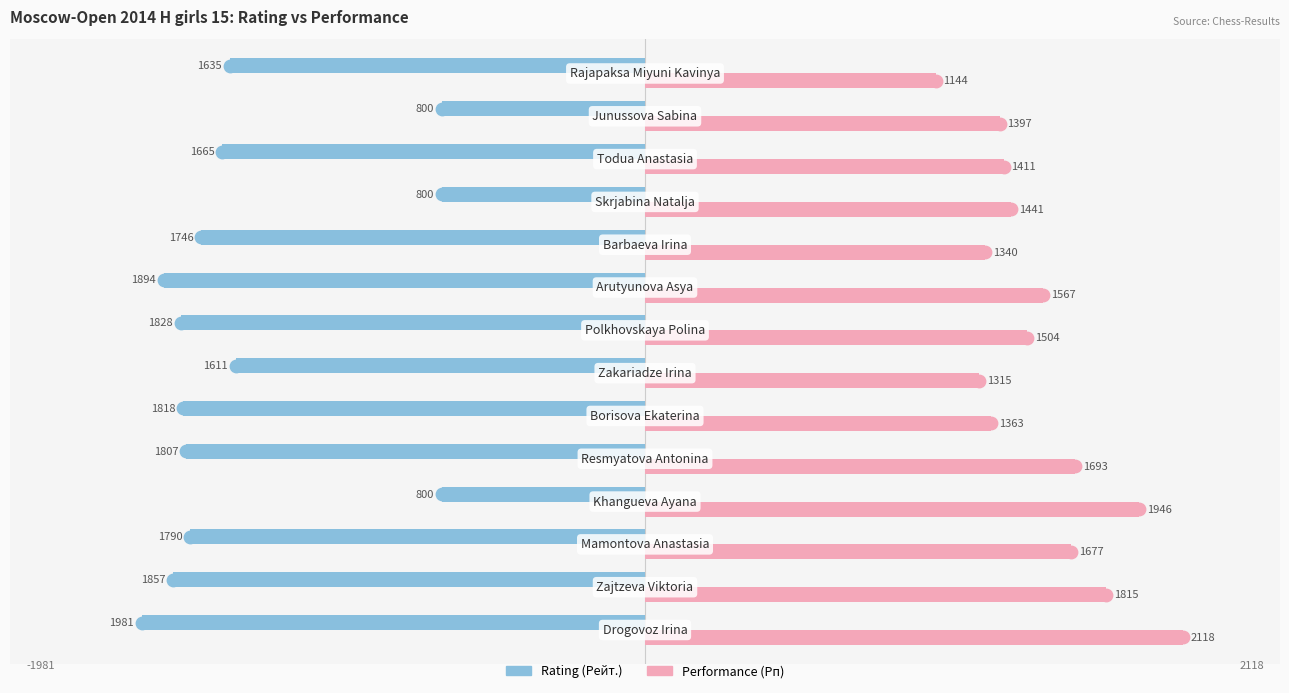

What are all the series names shown in the legend?

Rating (Рейт.), Performance (Рп)